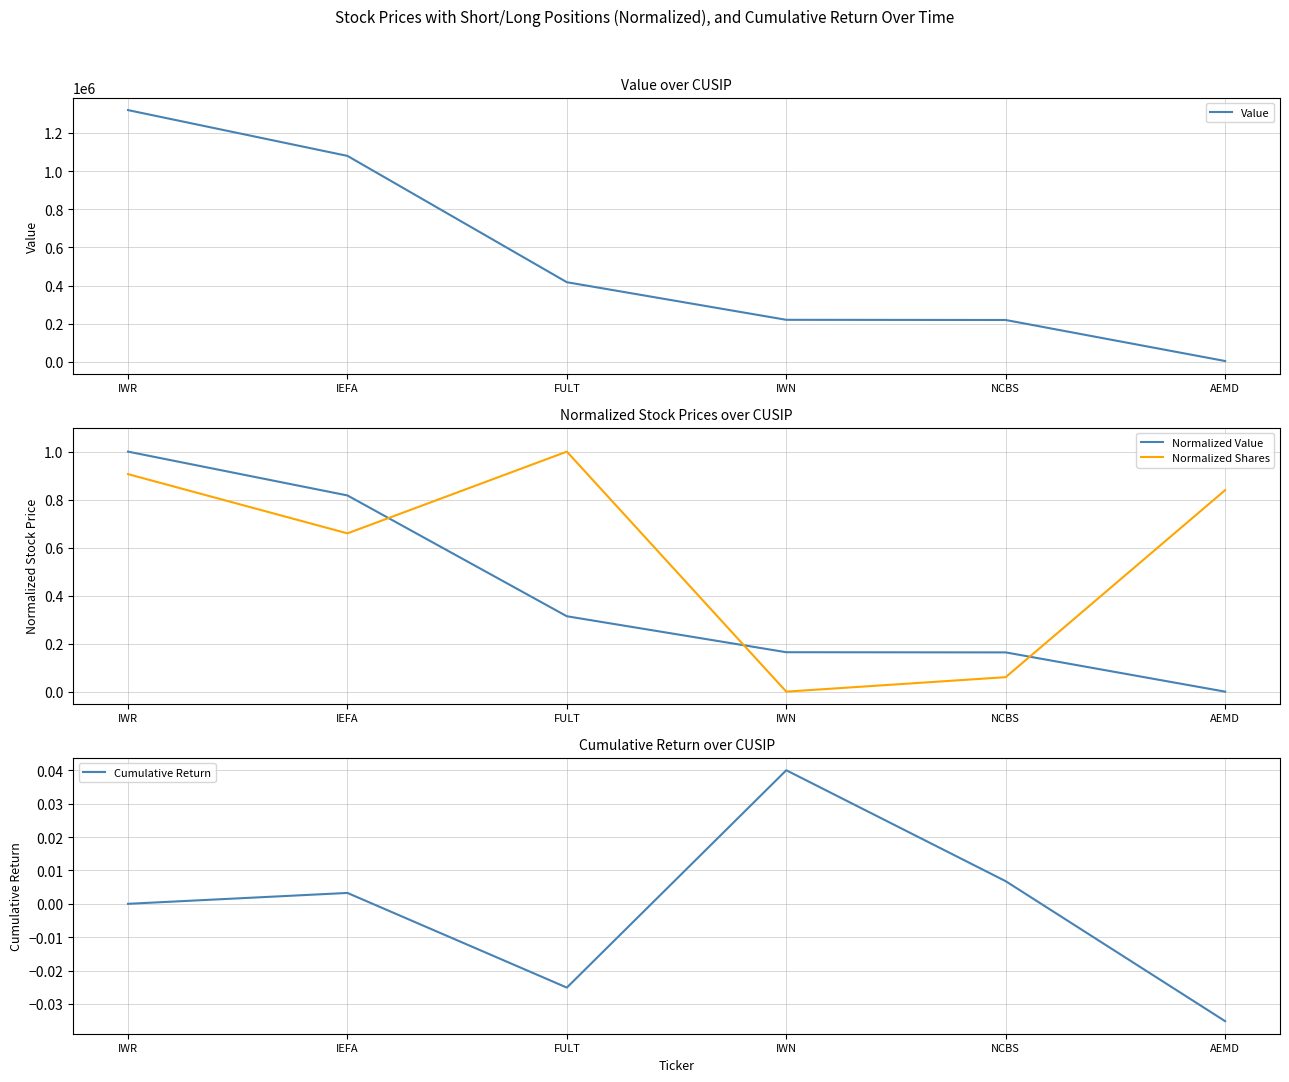

Which category has the highest value across all series?

IWR